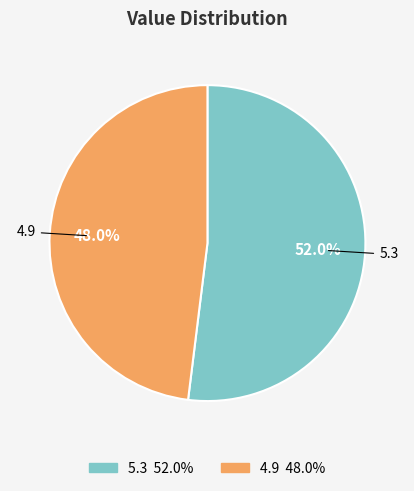

Rank the categories by value from lowest to highest.

4.9, 5.3